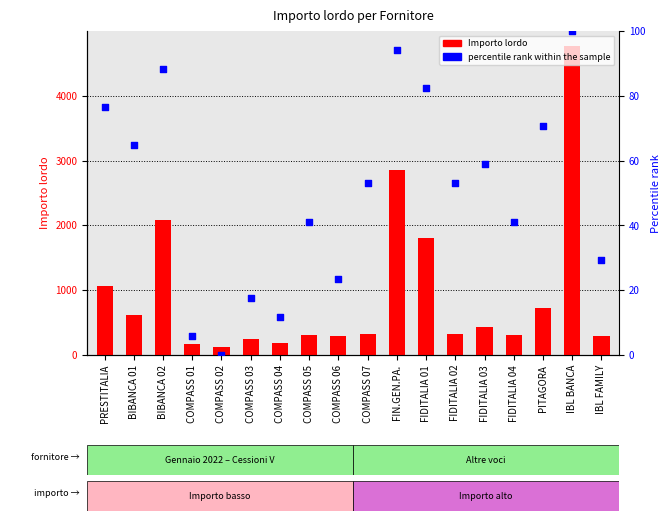

At which category is the sum across all series the highest?

IBL BANCA